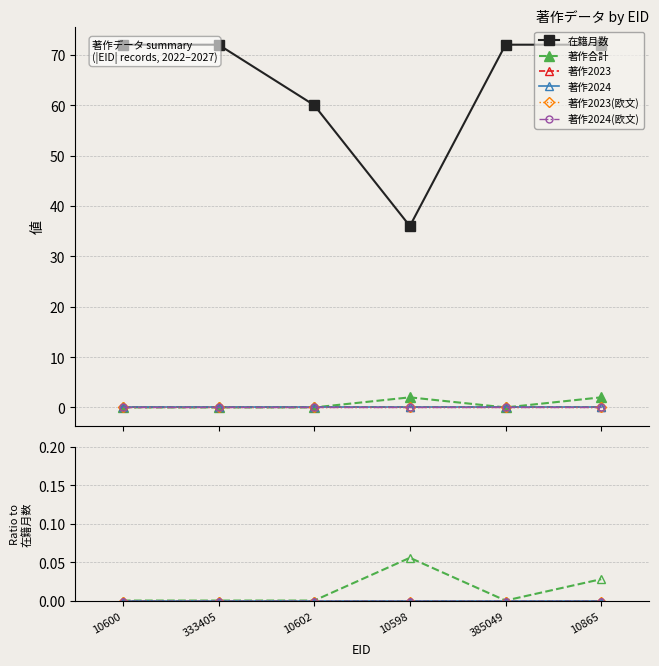

What are all the series names shown in the legend?

在籍月数, 著作合計, 著作2023, 著作2024, 著作2023(欧文), 著作2024(欧文)